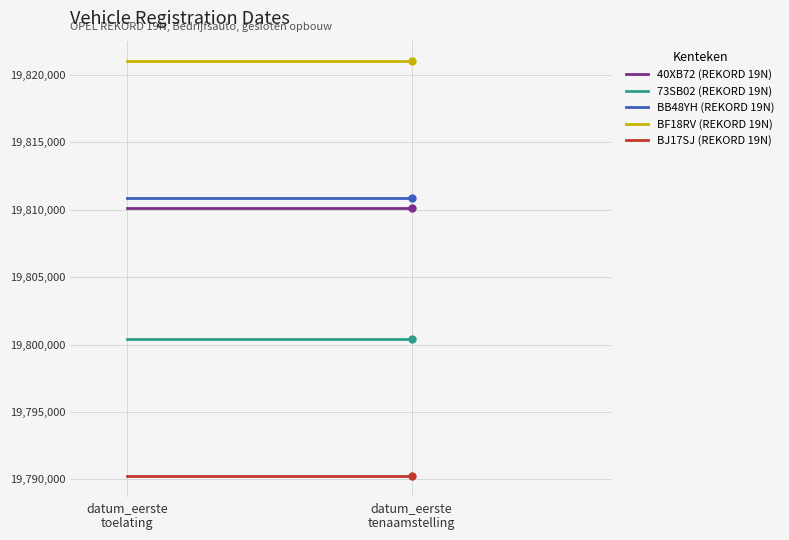

Reading left to right, extract all data points from this chart.

40XB72 (REKORD 19N): datum_eerste
toelating=19810102	datum_eerste
tenaamstelling=19810102
73SB02 (REKORD 19N): datum_eerste
toelating=19800418	datum_eerste
tenaamstelling=19800418
BB48YH (REKORD 19N): datum_eerste
toelating=19810904	datum_eerste
tenaamstelling=19810904
BF18RV (REKORD 19N): datum_eerste
toelating=19821012	datum_eerste
tenaamstelling=19821012
BJ17SJ (REKORD 19N): datum_eerste
toelating=19790226	datum_eerste
tenaamstelling=19790226